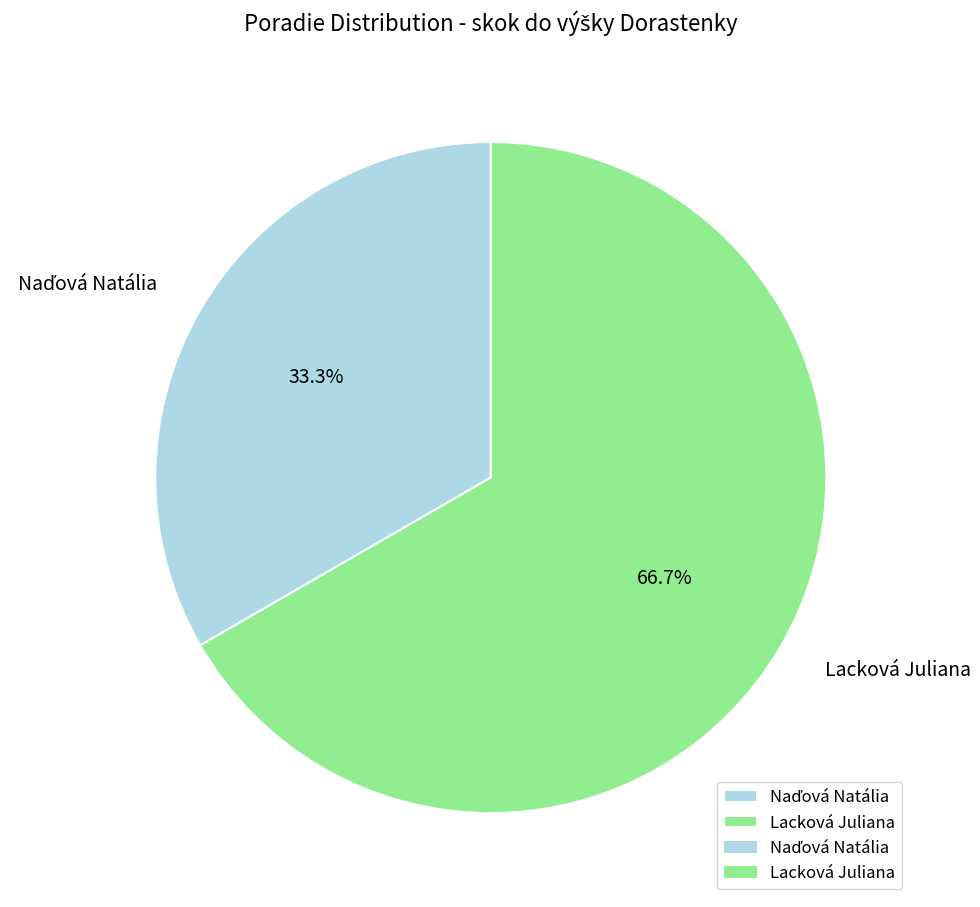

What portion of the pie excludes Lacková Juliana?

33.3%